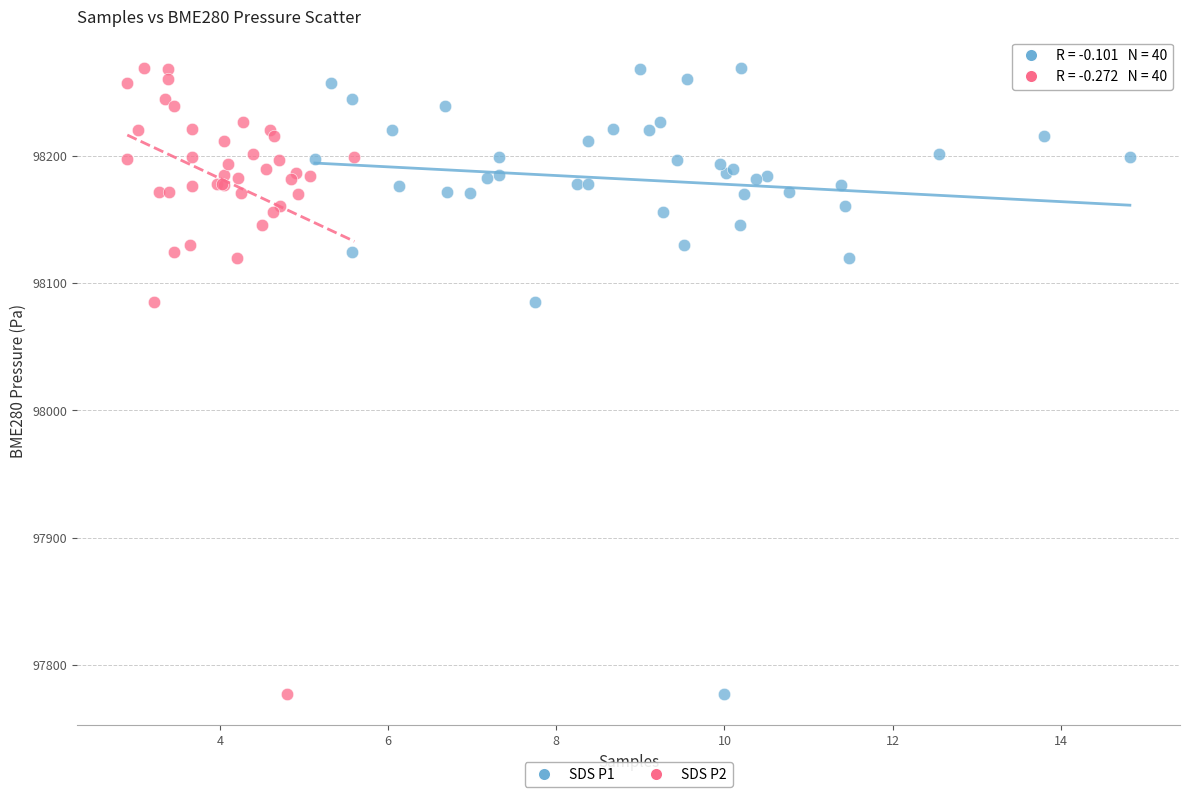

What are all the series names shown in the legend?

SDS P1, SDS P2